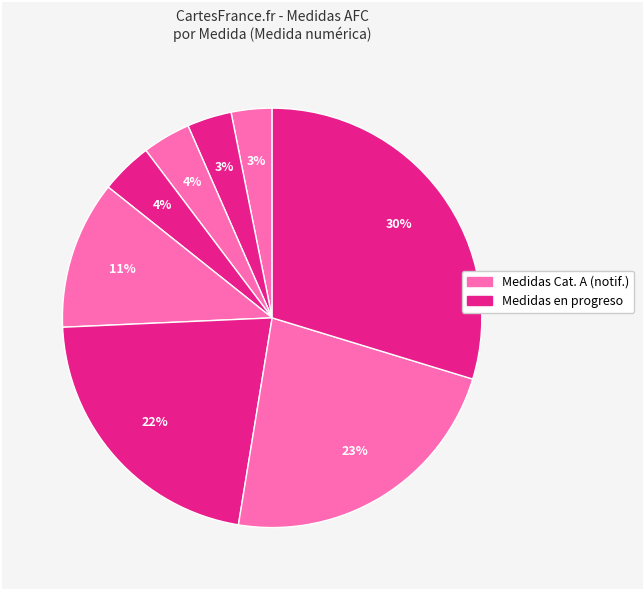

How many segments does this pie chart have?

8